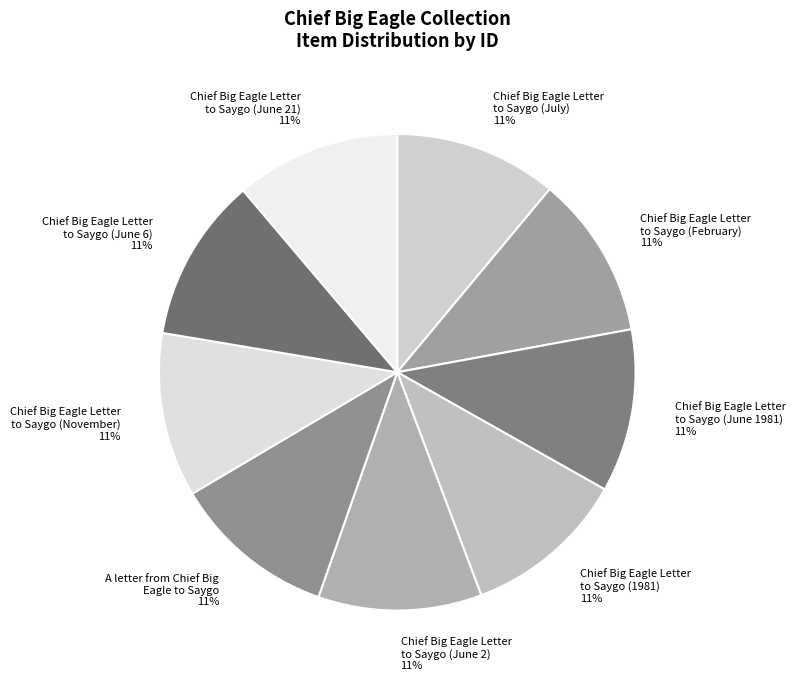

Count the number of slices in the pie.

9